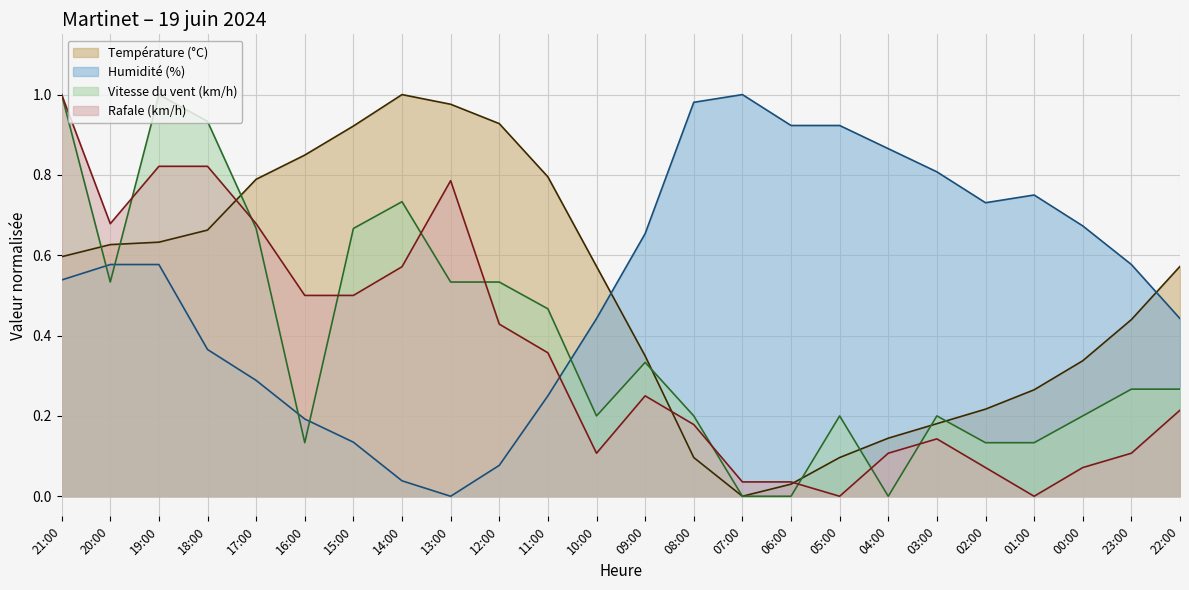

What is the difference between the highest and lowest values at 07:00?

1.0